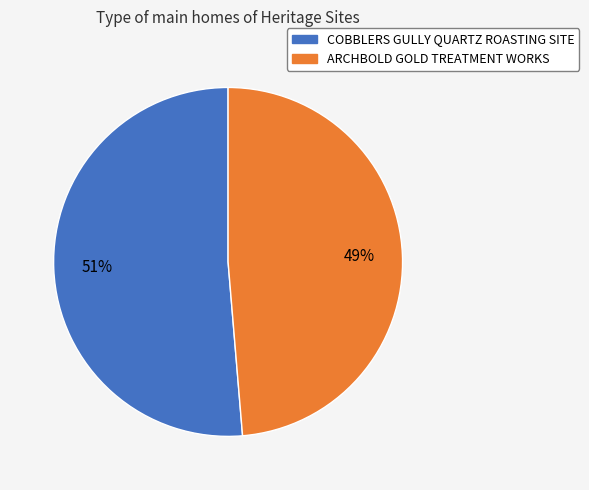

What is the largest slice in the pie chart?

COBBLERS GULLY QUARTZ ROASTING SITE